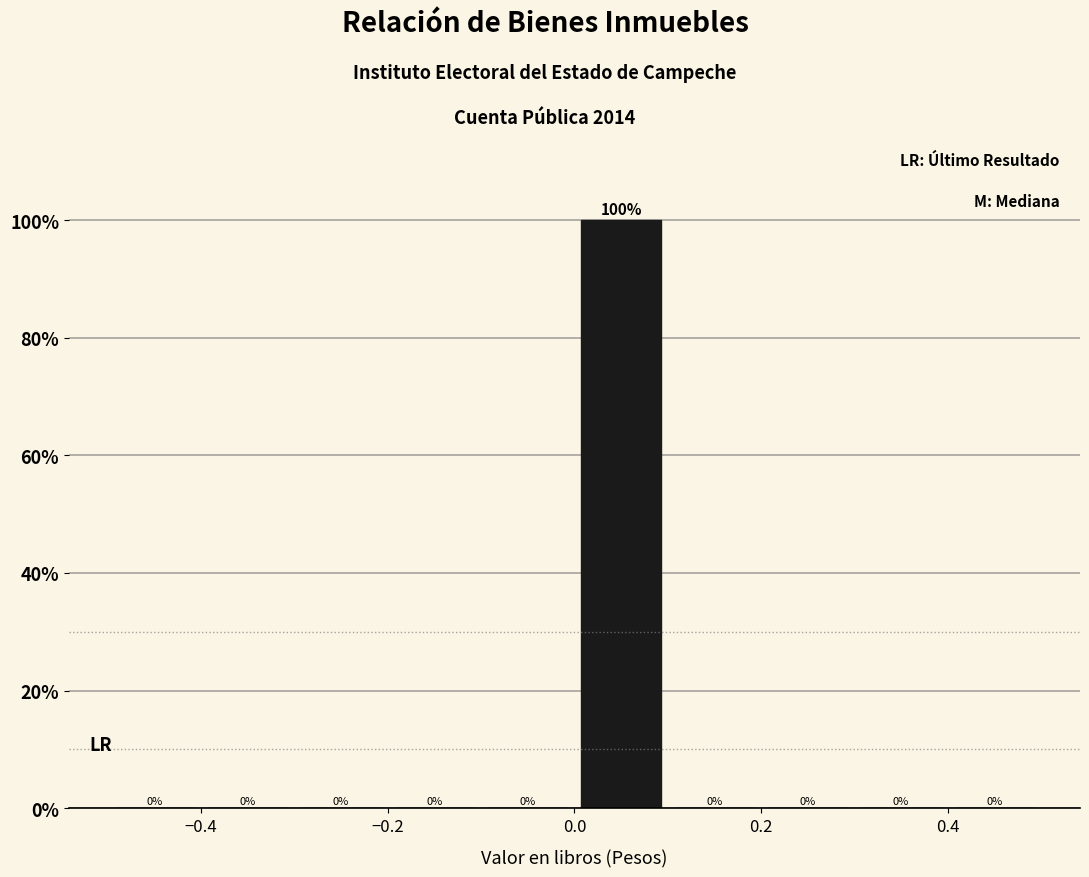

Reading left to right, list every bar in this chart as the range it spans on the x-axis followed by its height.

-0.5 to -0.4: 0
-0.4 to -0.3: 0
-0.3 to -0.2: 0
-0.2 to -0.1: 0
-0.1 to 0.0: 0
0.0 to 0.1: 100
0.1 to 0.2: 0
0.2 to 0.3: 0
0.3 to 0.4: 0
0.4 to 0.5: 0